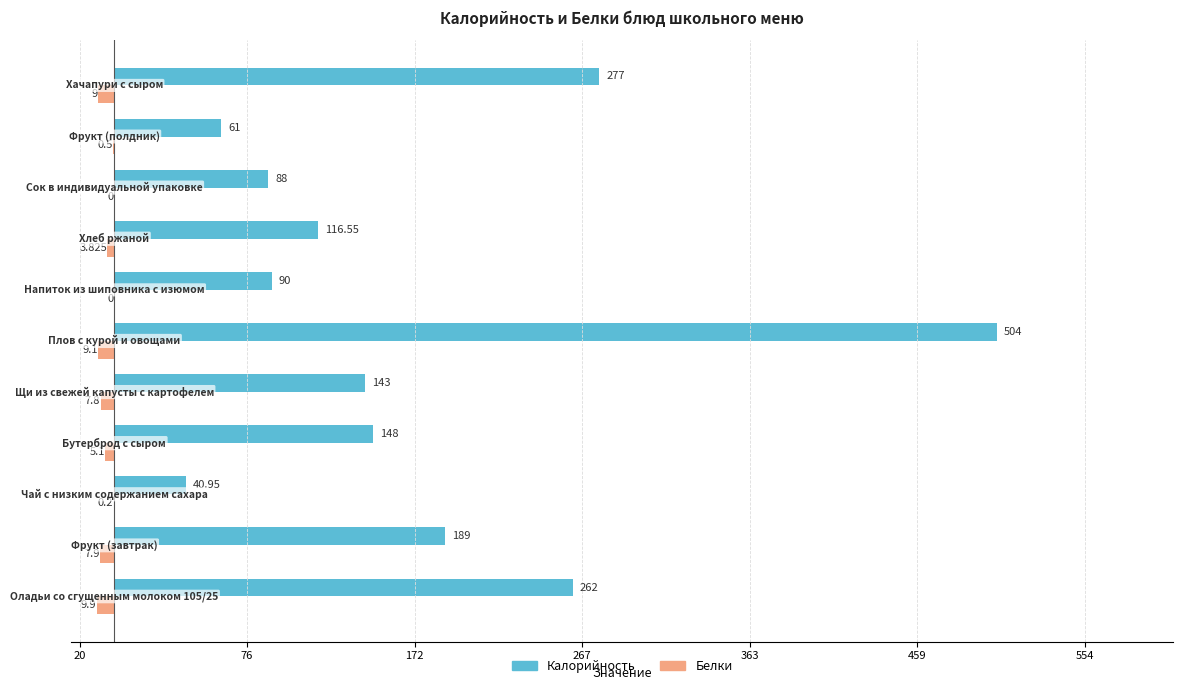

What are all the series names shown in the legend?

Калорийность, Белки